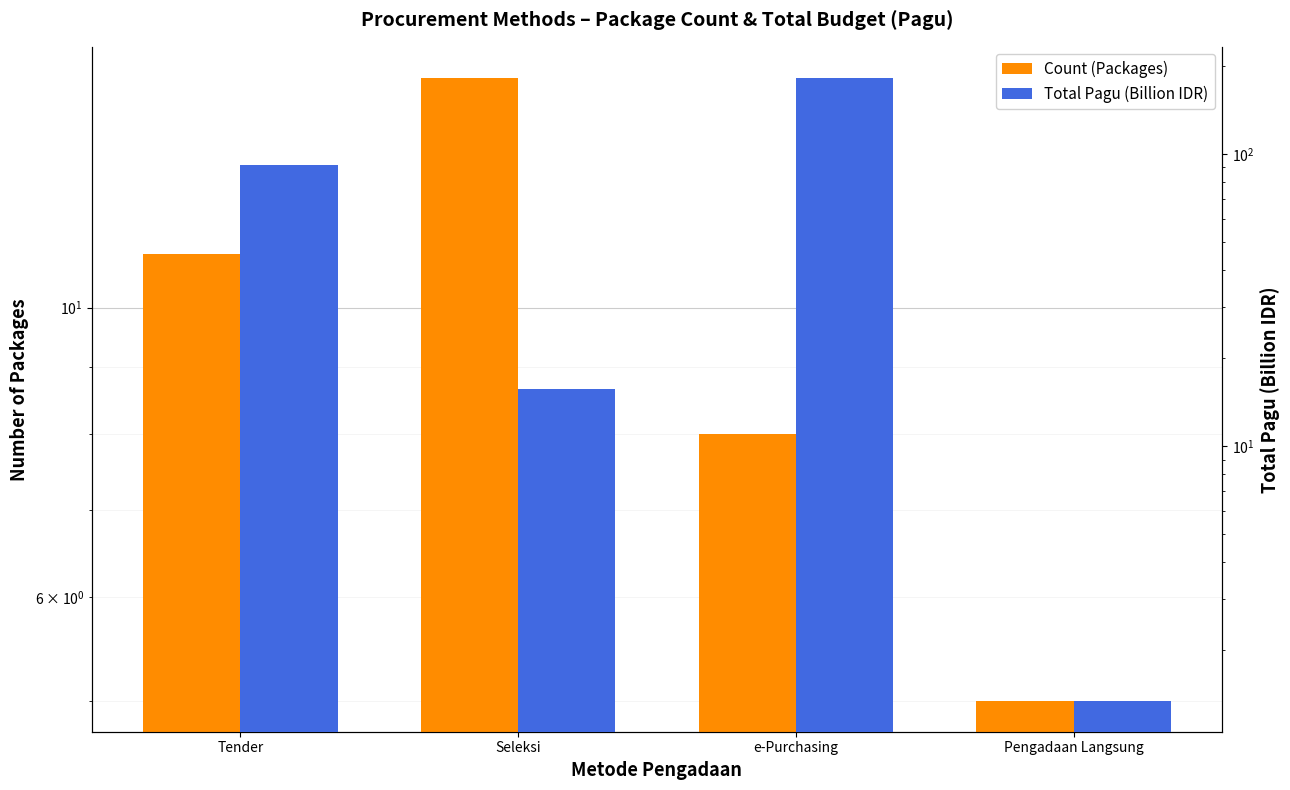

Count the number of categories in the chart.

4